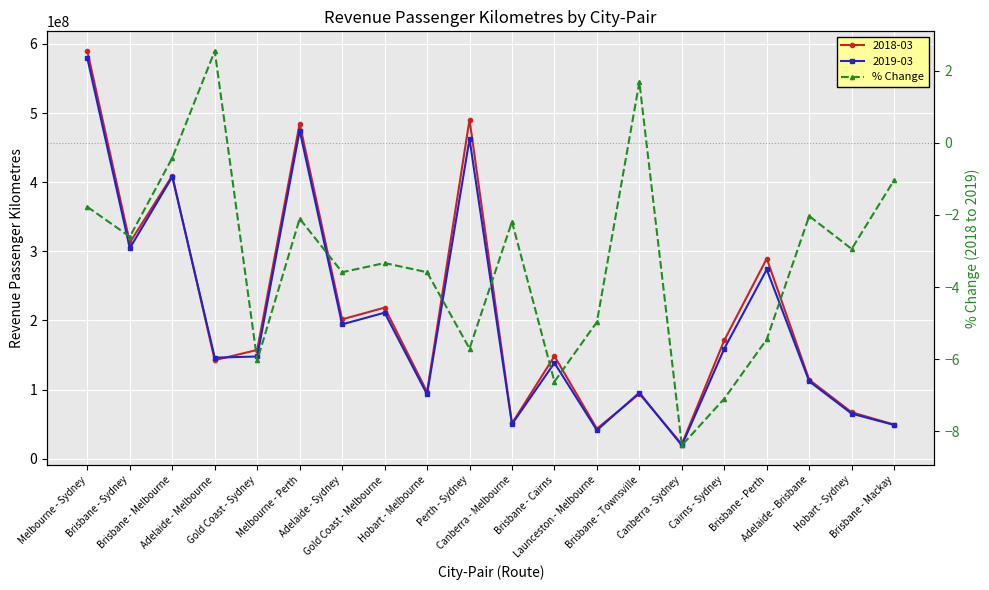

Does the chart display data point markers on the line(s)?

Yes